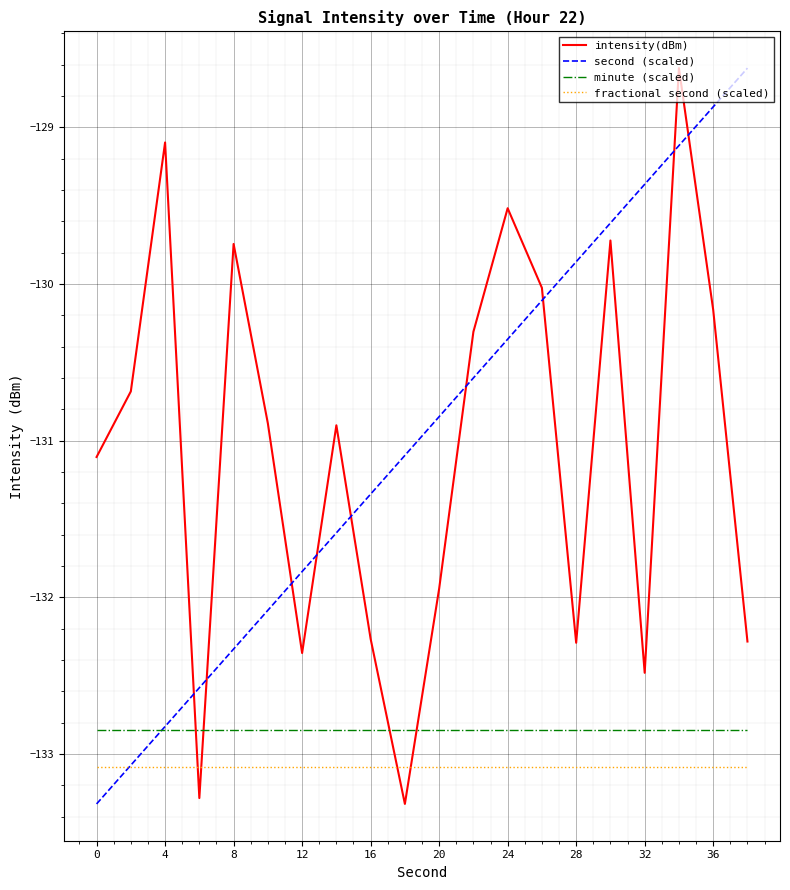

What is the minimum value shown in the chart?

-133.3